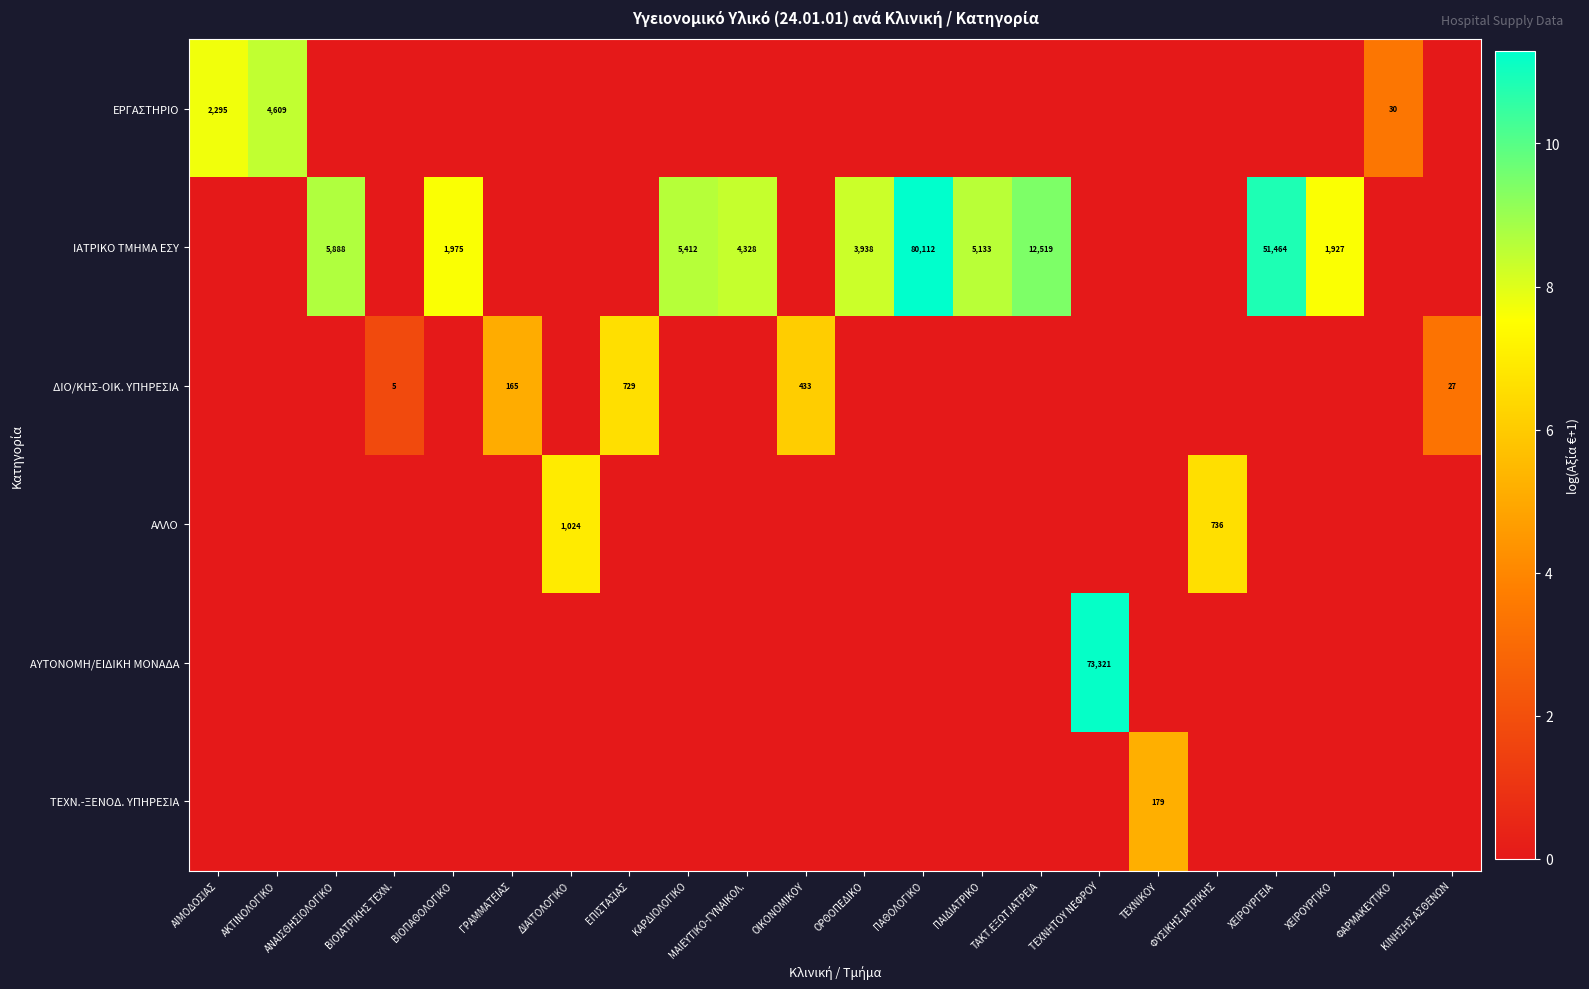

The ΙΑΤΡΙΚΟ ΤΜΗΜΑ ΕΣΥ series shows 585 at ΒΙΟΠΑΘΟΛΟΓΙΚΟ. True or false?

False